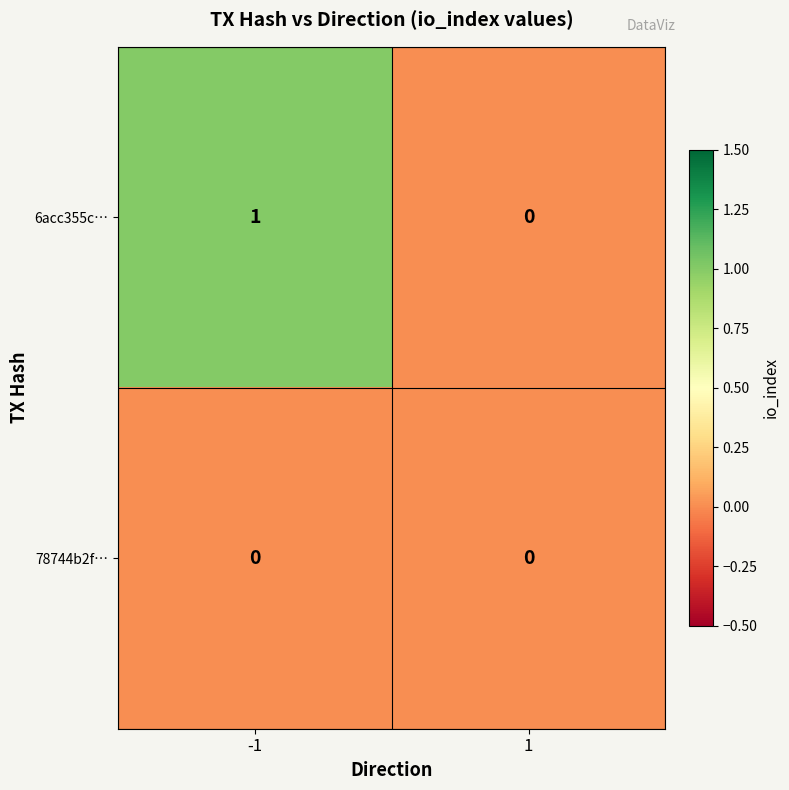

Reading left to right, list all the values displayed in this chart.

6acc355c…: -1=1	1=0
78744b2f…: -1=0	1=0